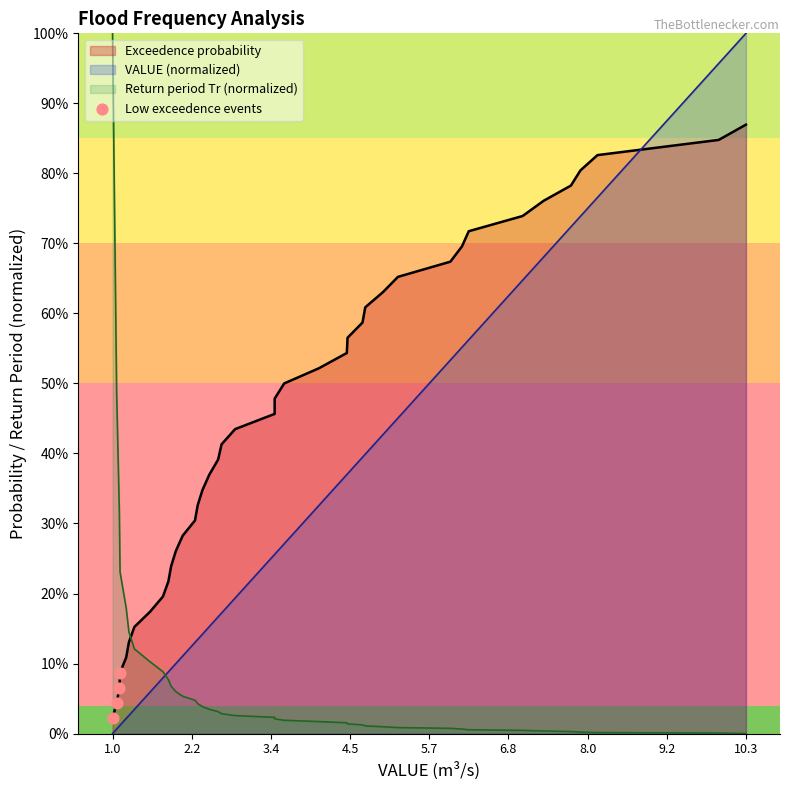

Which has a higher value, 1.0 or 2.2?

2.2